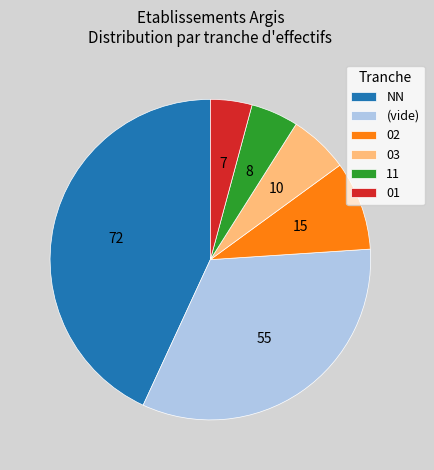

Is it true that 11 is 5% of the pie?

True